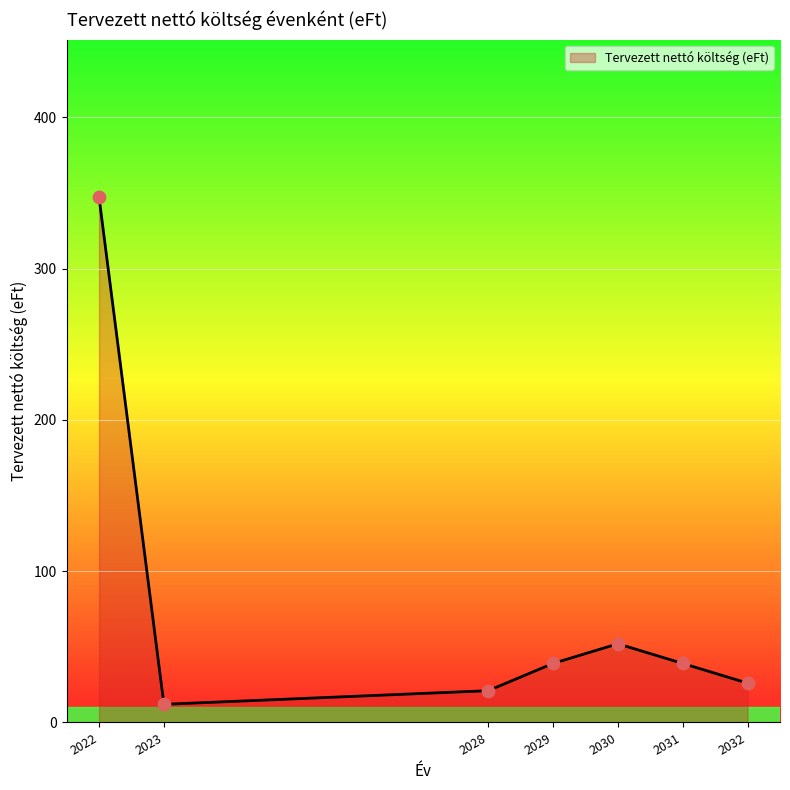

Which category has the highest value in the Tervezett nettó költség (eFt) series?

2022